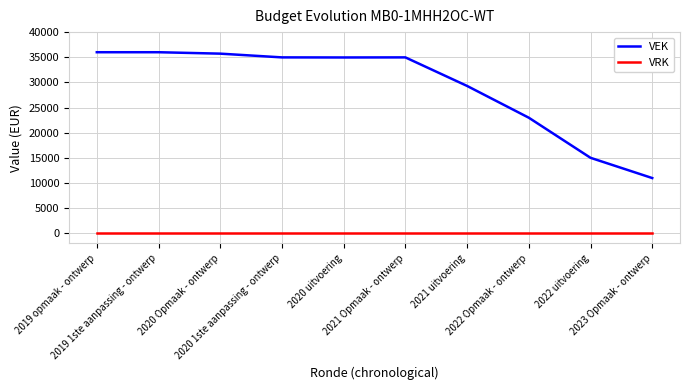

Which series has the largest total across all categories?

VEK